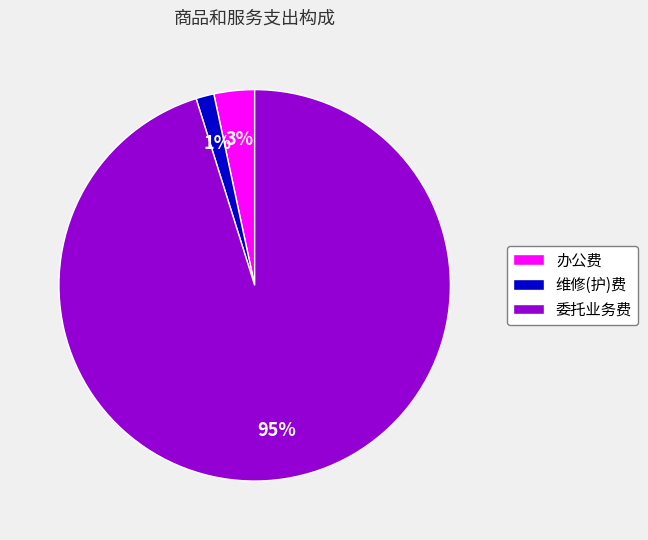

Between 办公费 and 维修(护)费, which is larger?

办公费